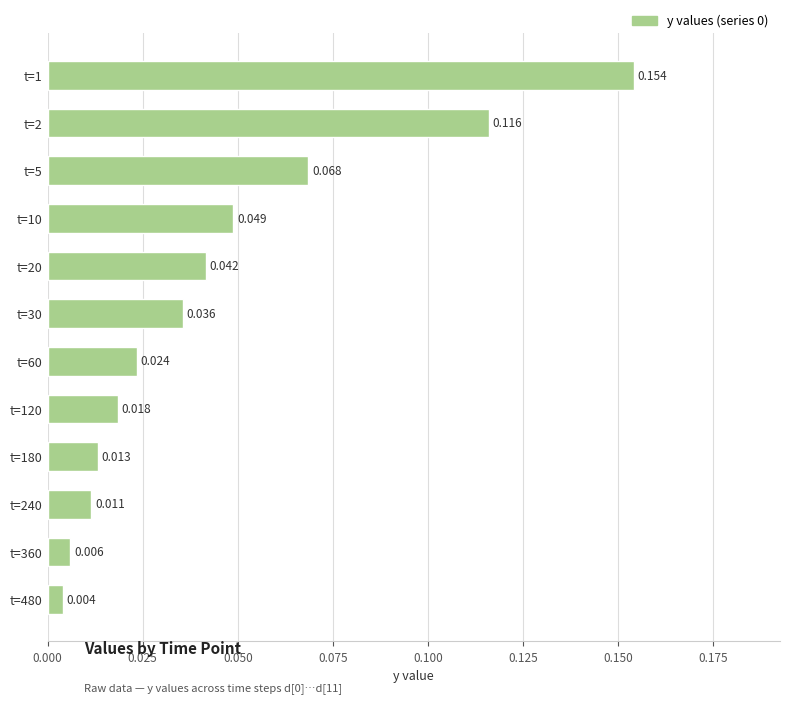

List the labels in order of value, smallest first.

t=480, t=360, t=240, t=180, t=120, t=60, t=30, t=20, t=10, t=5, t=2, t=1